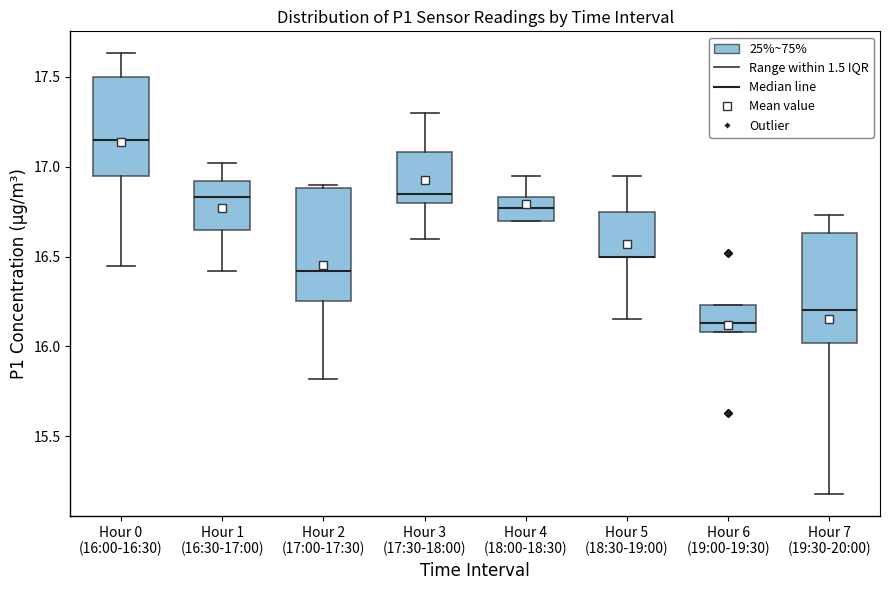

Reading left to right, transcribe this box plot: for each box, give where its median line is, the range the box spans, and where its two whiskers end, as read against the y-axis. The values are not printed on the chart, so give them approximately, as read against the axis.

Hour 0 (16:00-16:30): median 17.15, box 16.95 to 17.50, whiskers 16.45 to 17.65
Hour 1 (16:30-17:00): median 16.85, box 16.65 to 16.90, whiskers 16.40 to 17.00
Hour 2 (17:00-17:30): median 16.40, box 16.25 to 16.90, whiskers 15.80 to 16.90 (just above the box's upper edge)
Hour 3 (17:30-18:00): median 16.85, box 16.80 to 17.10, whiskers 16.60 to 17.30
Hour 4 (18:00-18:30): median 16.75, box 16.70 to 16.85, whiskers 16.70 to 16.95
Hour 5 (18:30-19:00): median 16.50 (drawn on the box's lower edge), box 16.50 to 16.75, whiskers 16.15 to 16.95
Hour 6 (19:00-19:30): median 16.15, box 16.10 to 16.25, whiskers 16.10 to 16.25
Hour 7 (19:30-20:00): median 16.20, box 16.00 to 16.65, whiskers 15.20 to 16.75